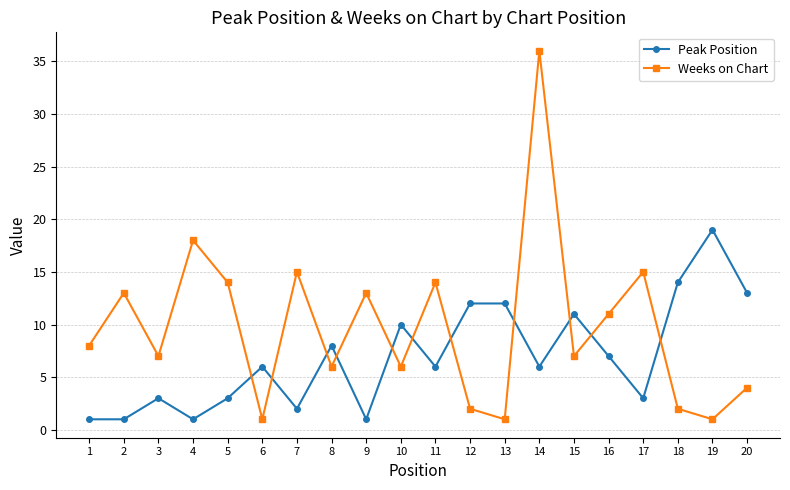

List the series in order of their overall mean, highest first.

Weeks on Chart, Peak Position